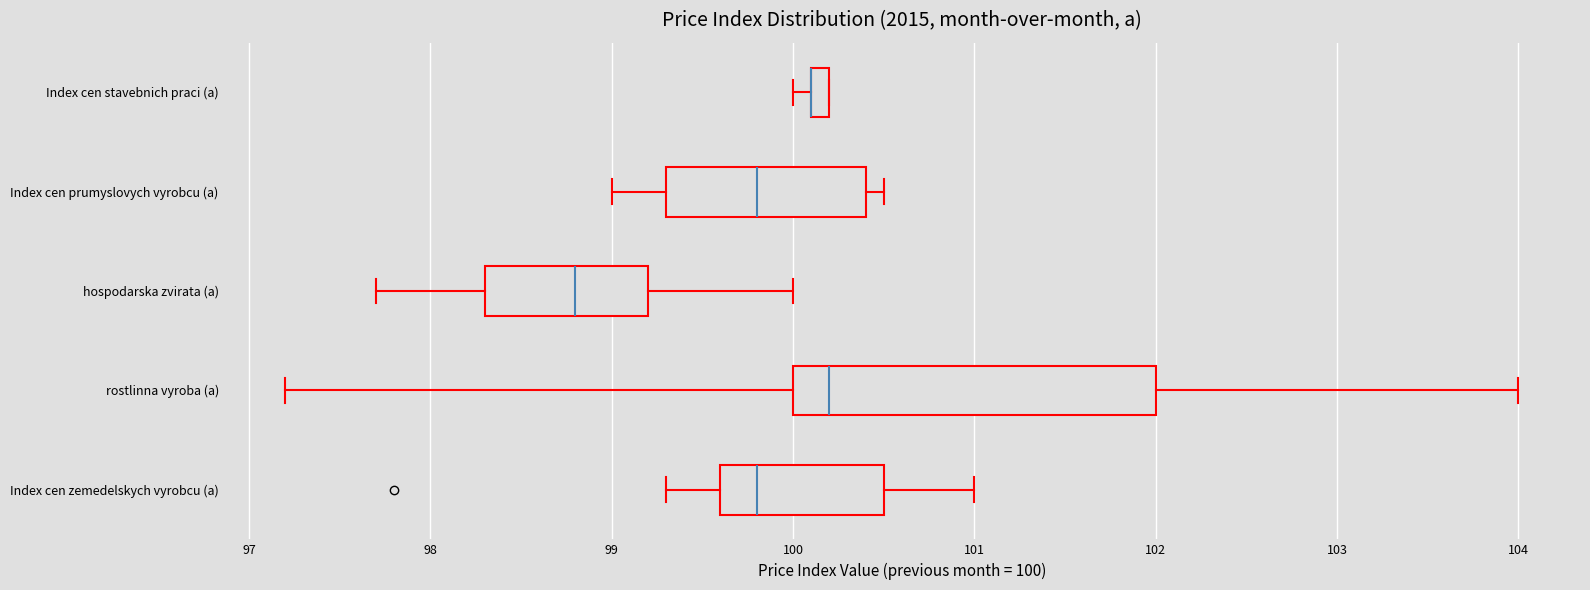

Where does the right whisker of the box for Index cen zemedelskych vyrobcu (a) end on the x-axis? The values are not printed on the chart, so give them approximately, as read against the axis.

101.0